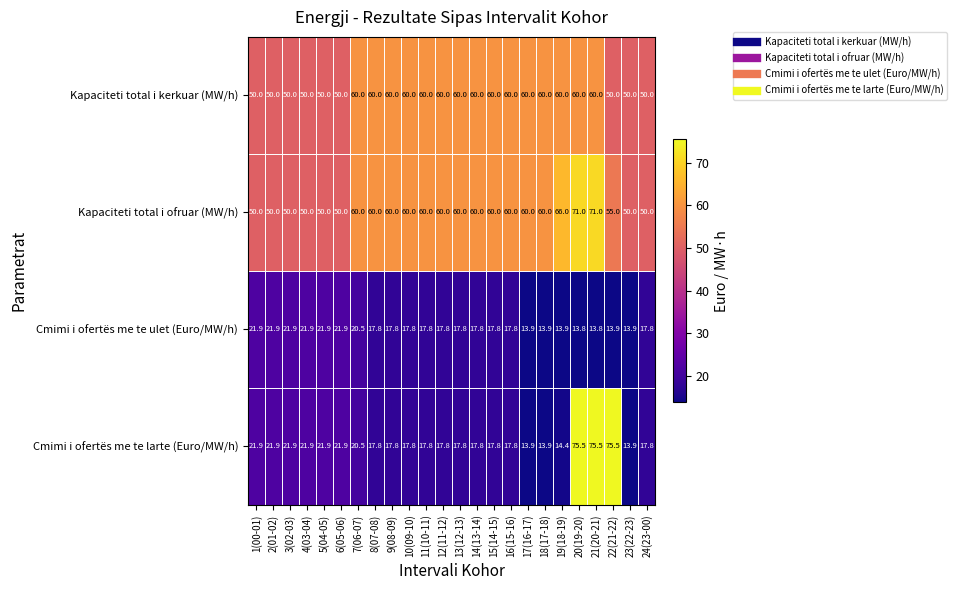

What is the difference between the maximum and second lowest values in the Cmimi i ofertës me te ulet (Euro/MW/h) series?

8.1